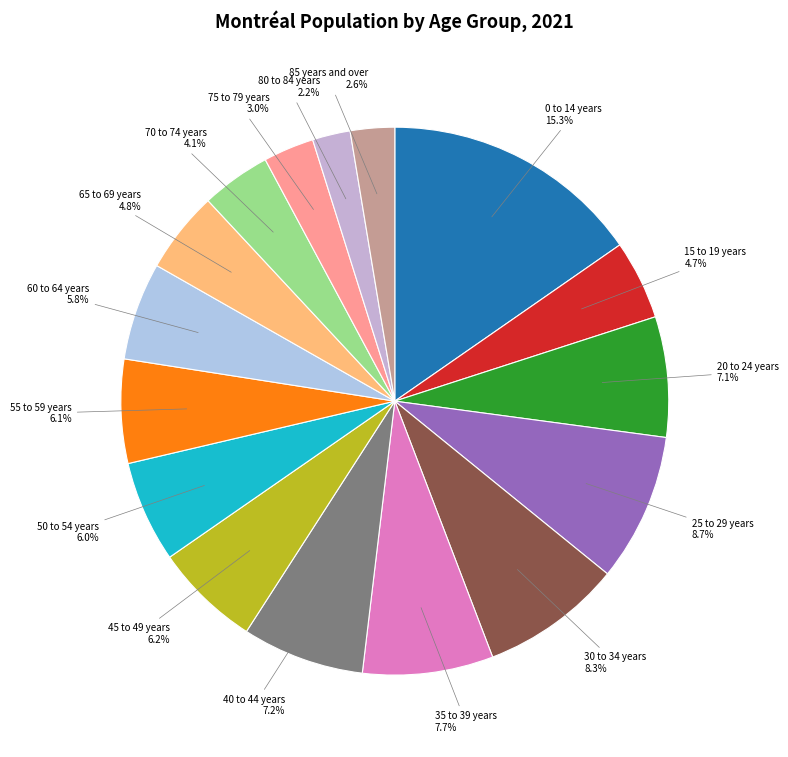

Which category has the biggest portion of the pie?

0 to 14 years